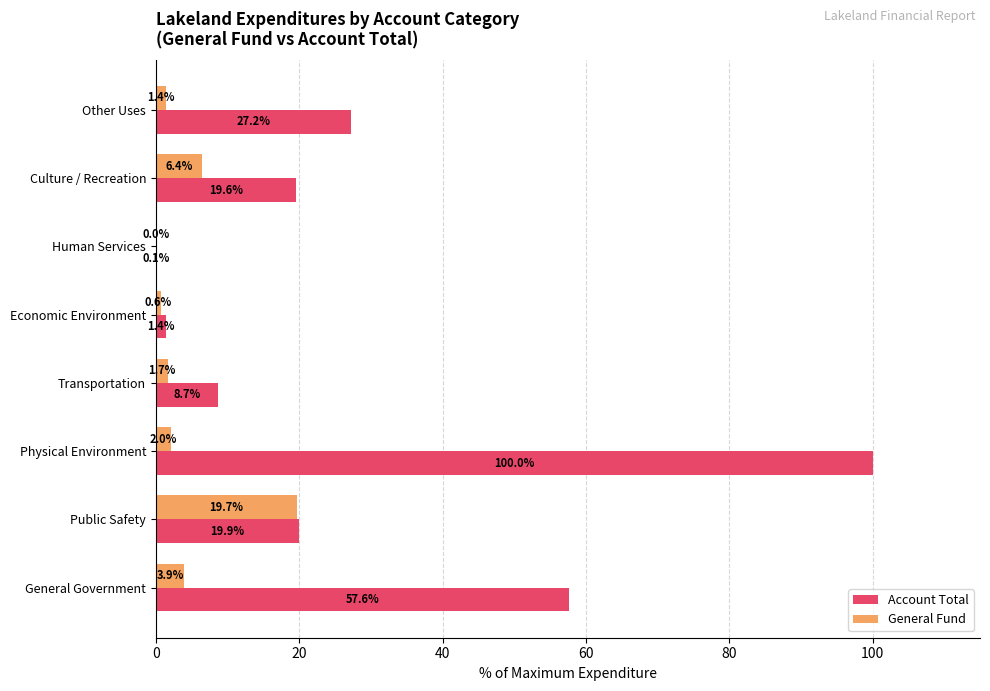

At which category is the sum across all series the highest?

Physical Environment